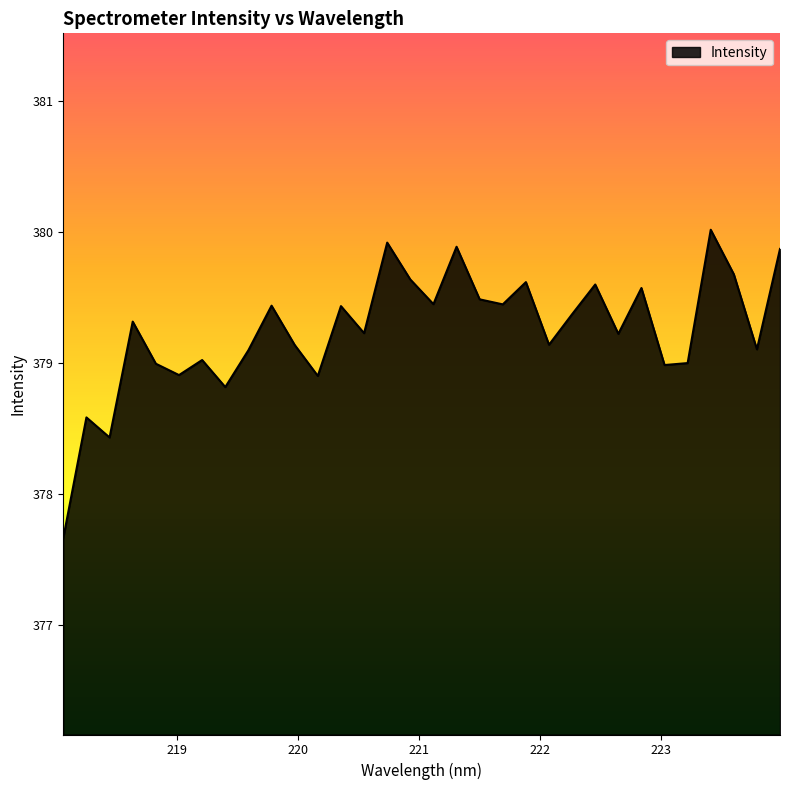

What is the minimum value shown in the chart?

377.7